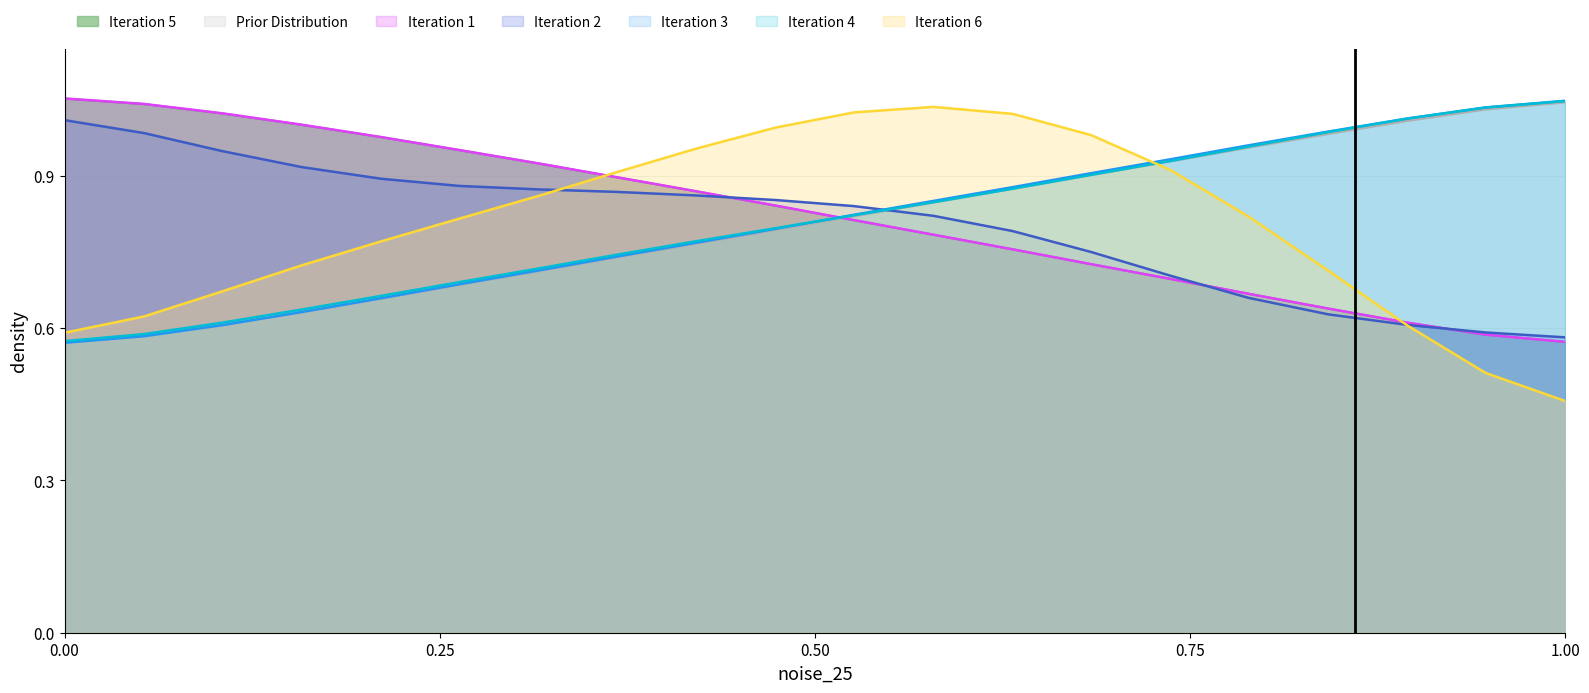

Count the number of categories in the chart.

20